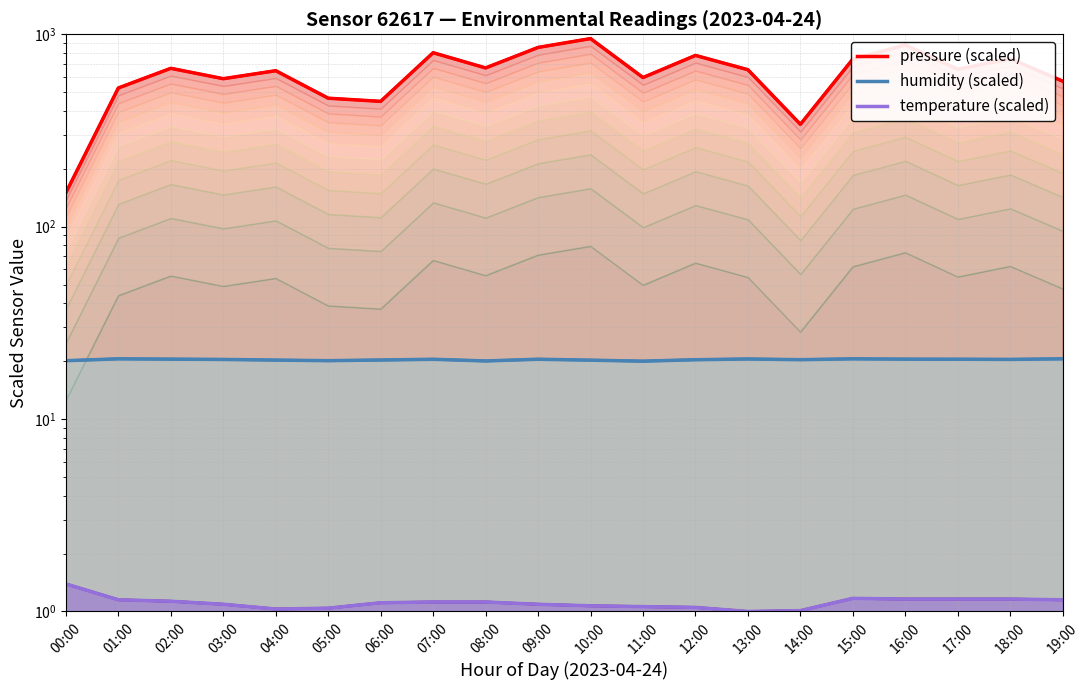

What is the difference between the second highest and second lowest values in the humidity (scaled) series?

0.5